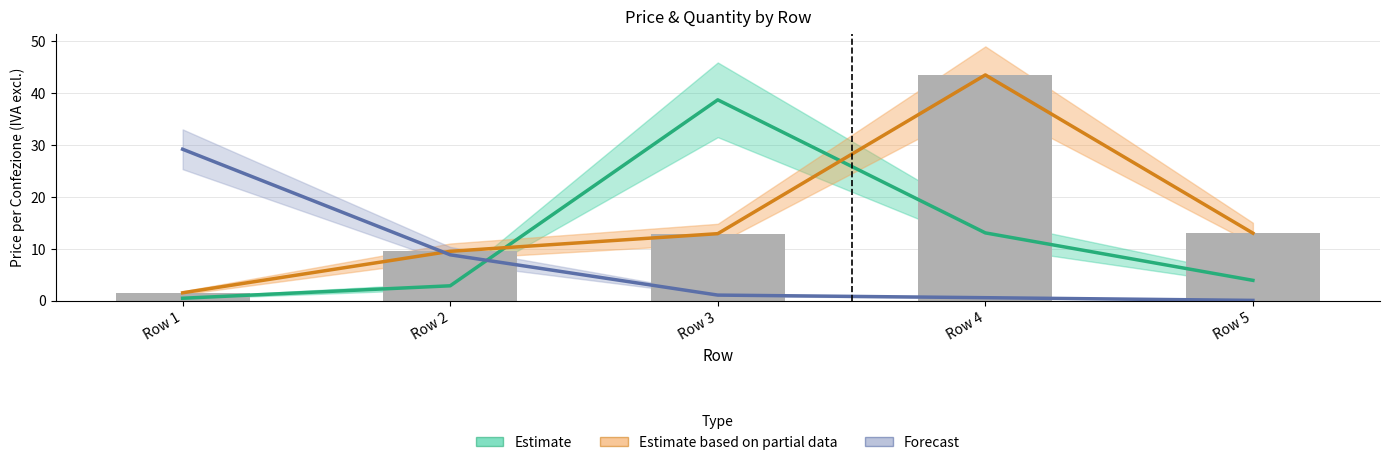

How many data points in Estimate based on partial data are above 12?

3